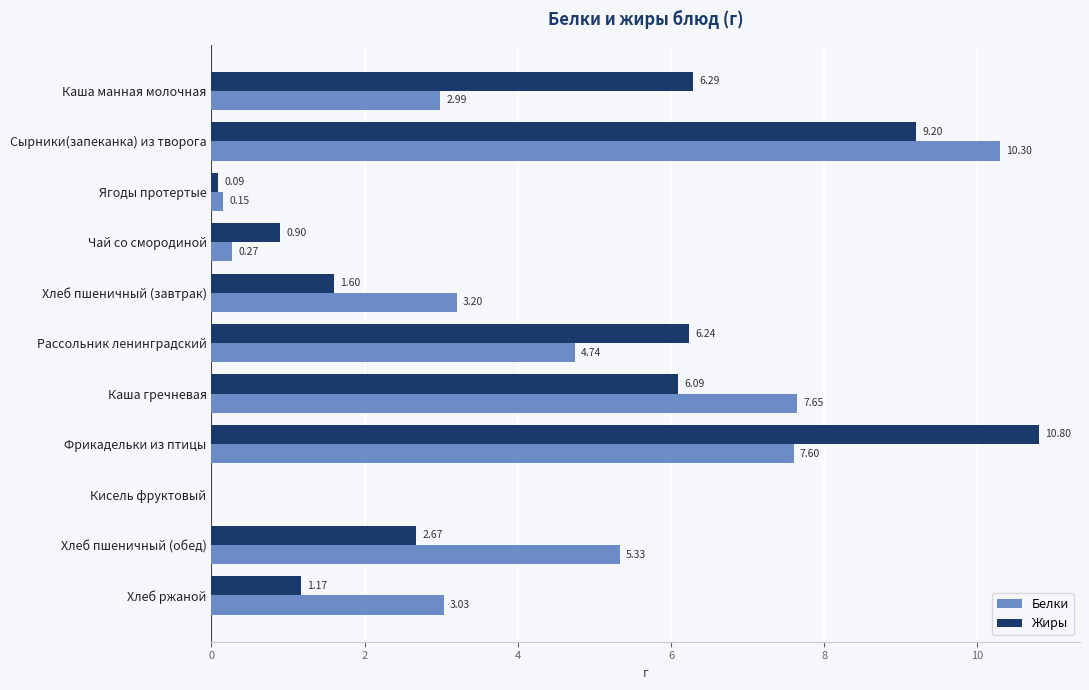

Which label corresponds to the largest value in the chart?

Фрикадельки из птицы